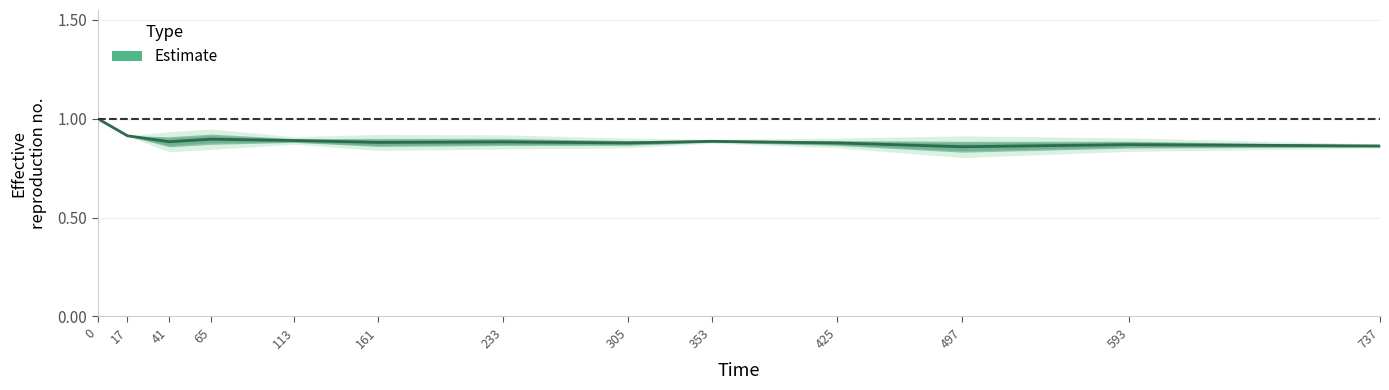

What is the value of the 1st point from the left?

1.0